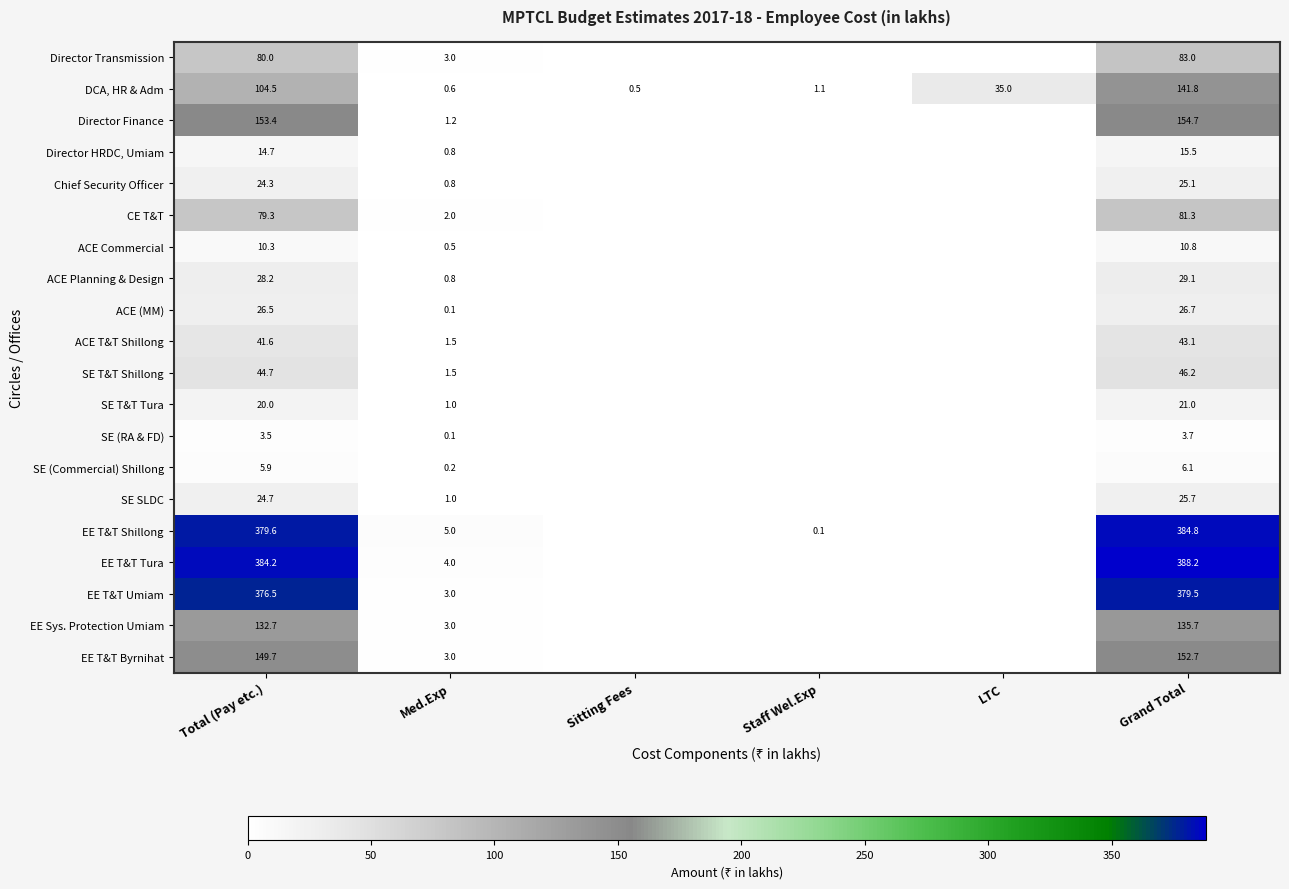

What is the difference between the highest and lowest values at Total (Pay etc.)?

380.7